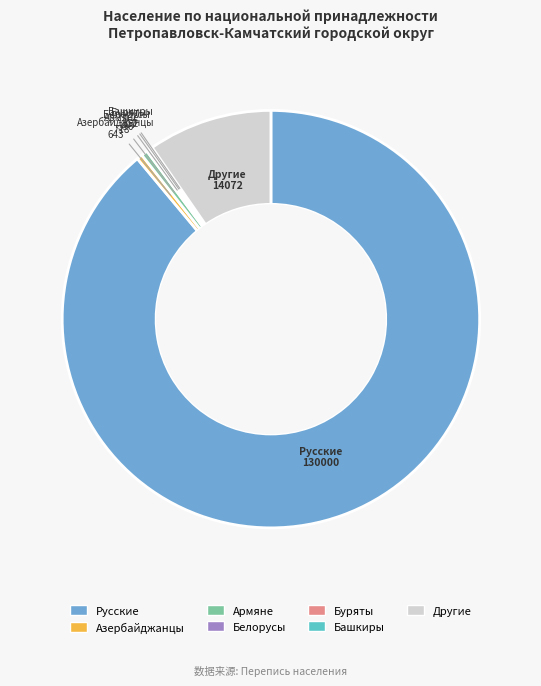

Between Другие and Русские, which is larger?

Русские